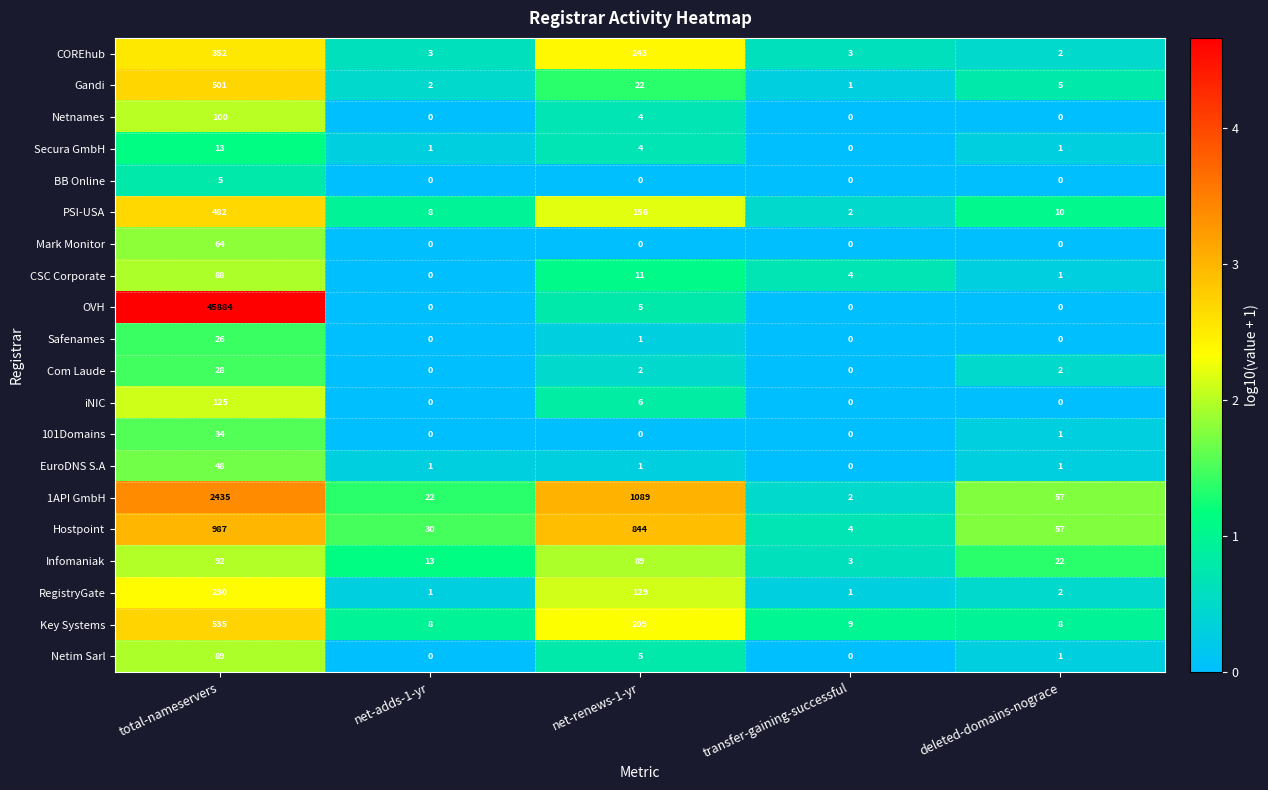

What is the difference between the maximum and second lowest values in the CSC Corporate series?

87